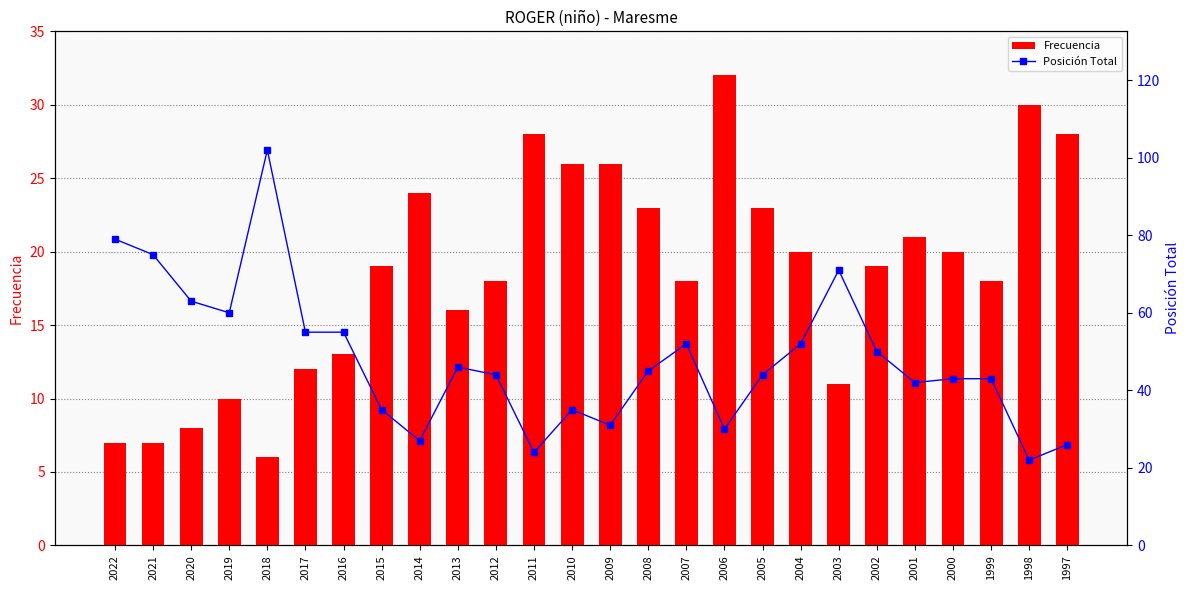

At how many categories does at least one series exceed 19?

26